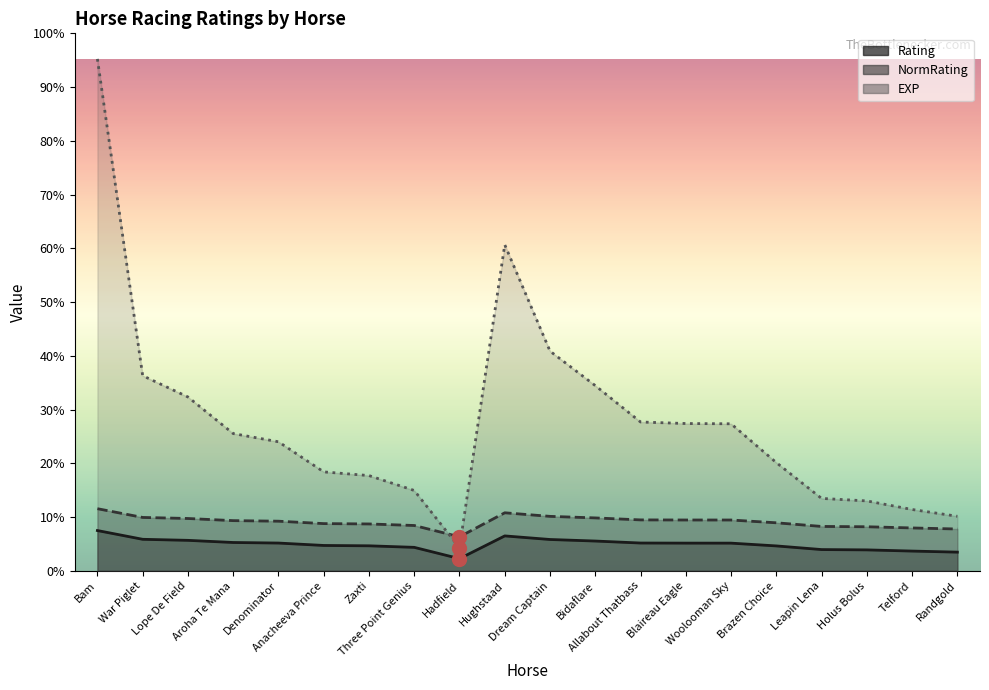

What is the total value across all series at Randgold?

211.3